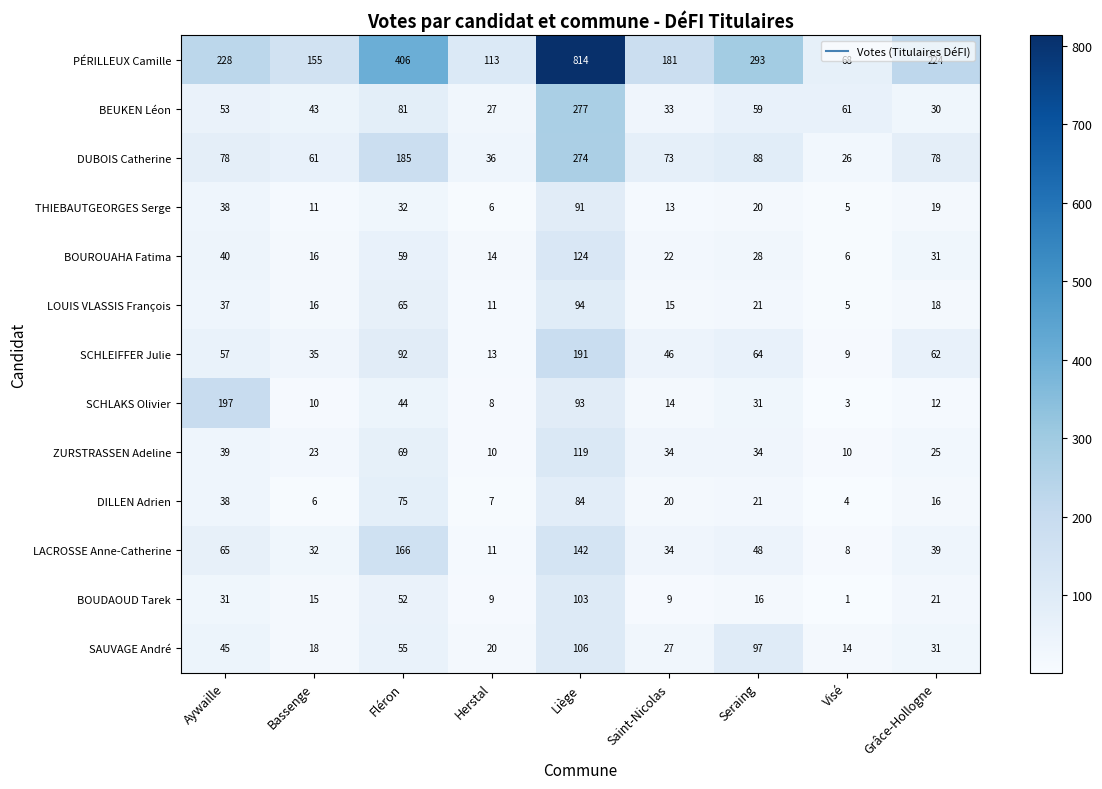

What is the difference between the DILLEN Adrien values at Saint-Nicolas and Herstal?

13